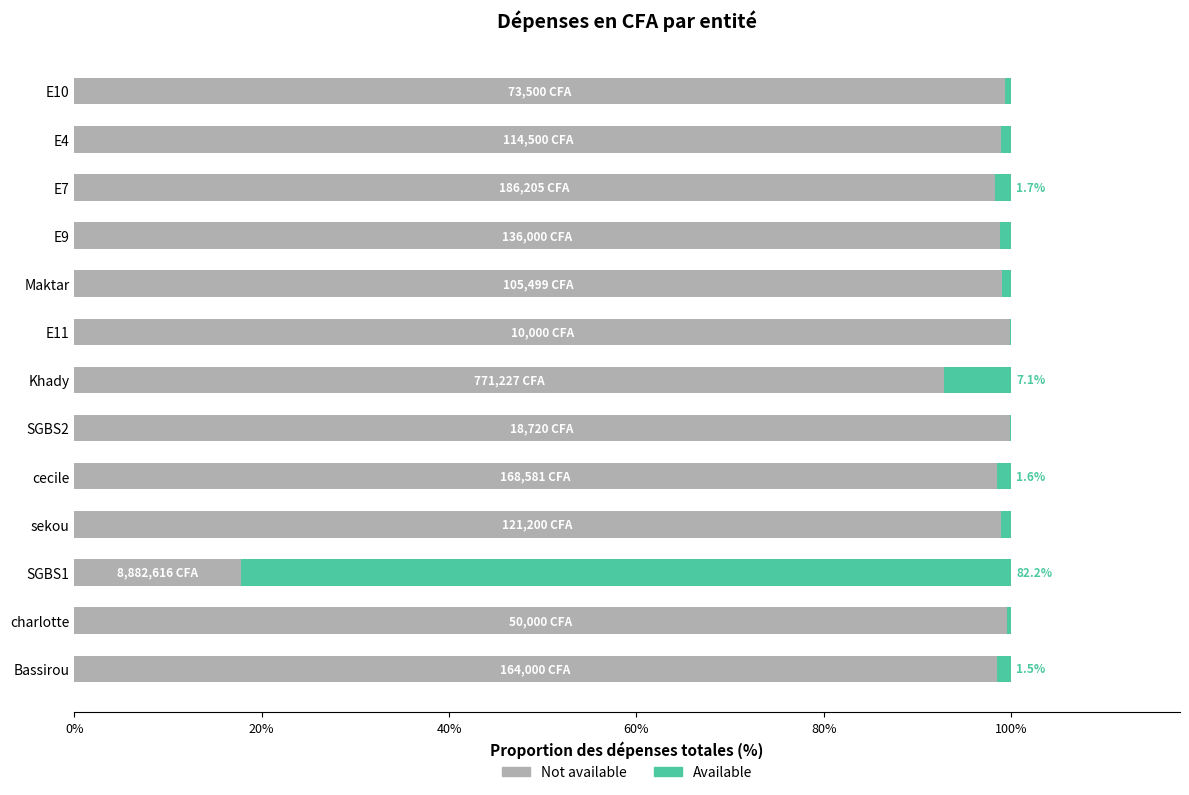

What are all the series names shown in the legend?

Not available, Available